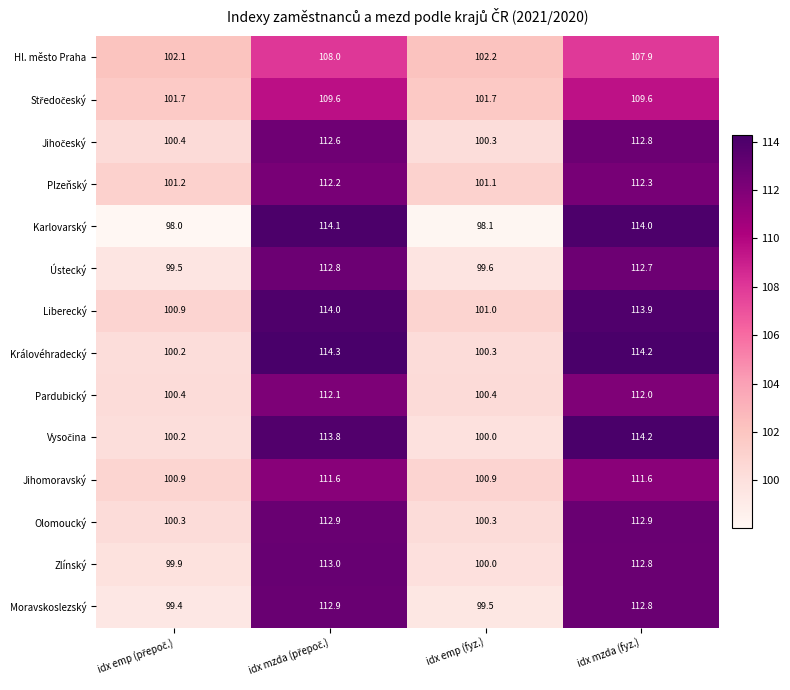

What is the maximum value for Liberecký?

114.0